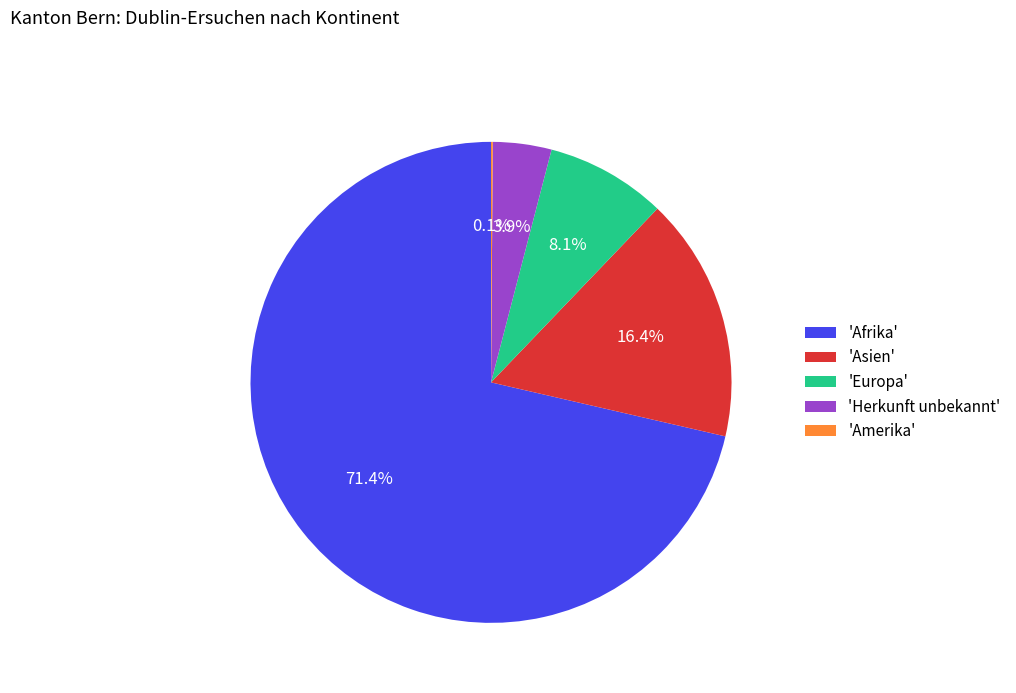

Which slice is the largest?

'Afrika'